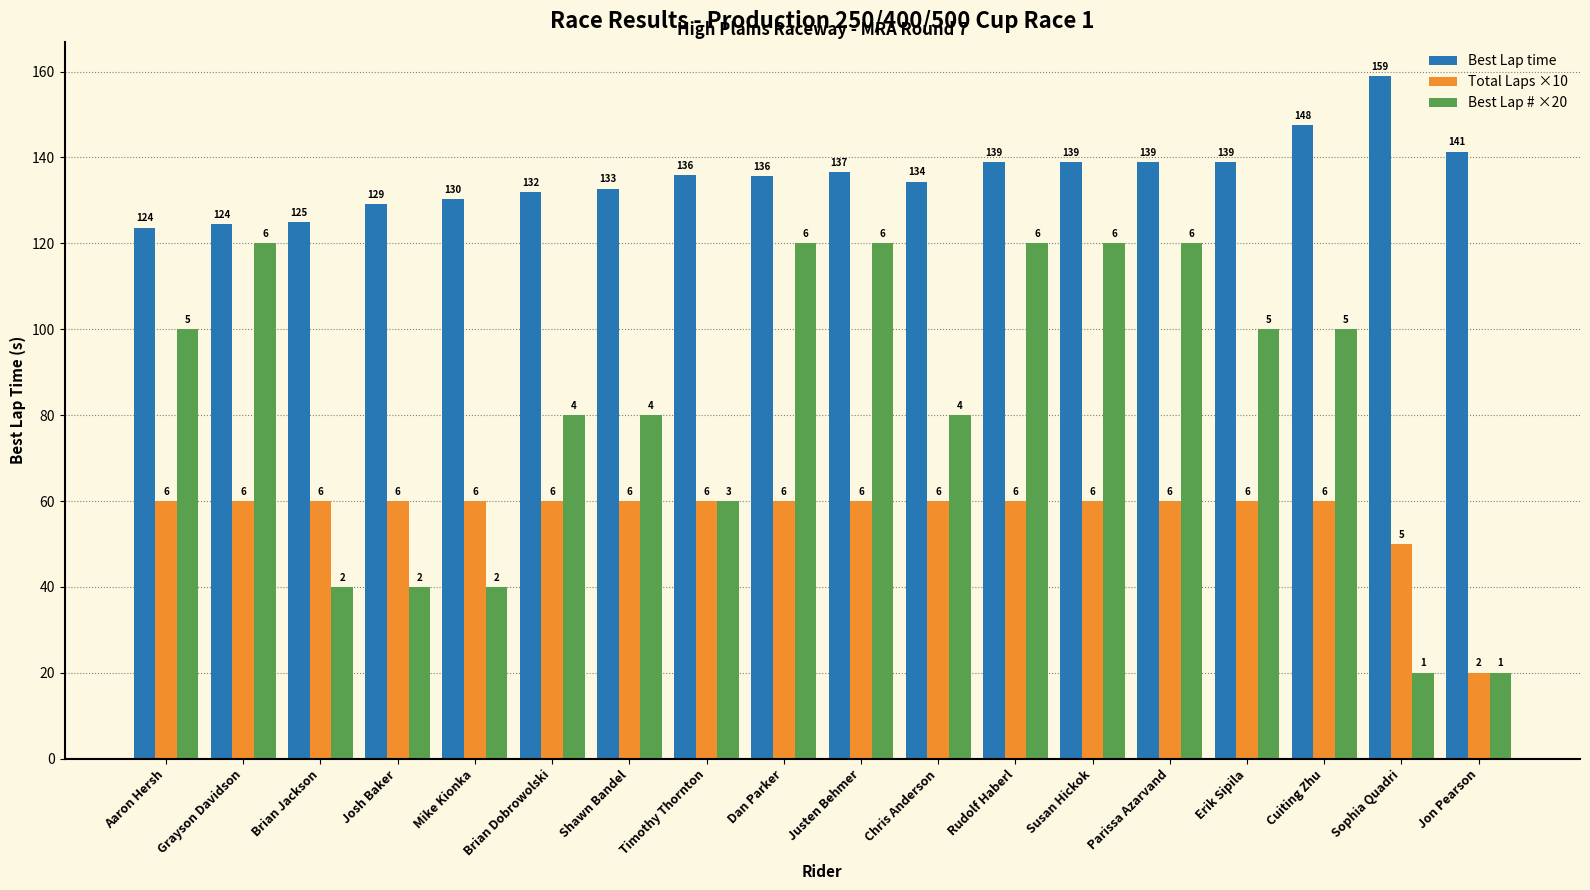

The value of Best Lap time at Grayson Davidson is 124.5. True or false?

True